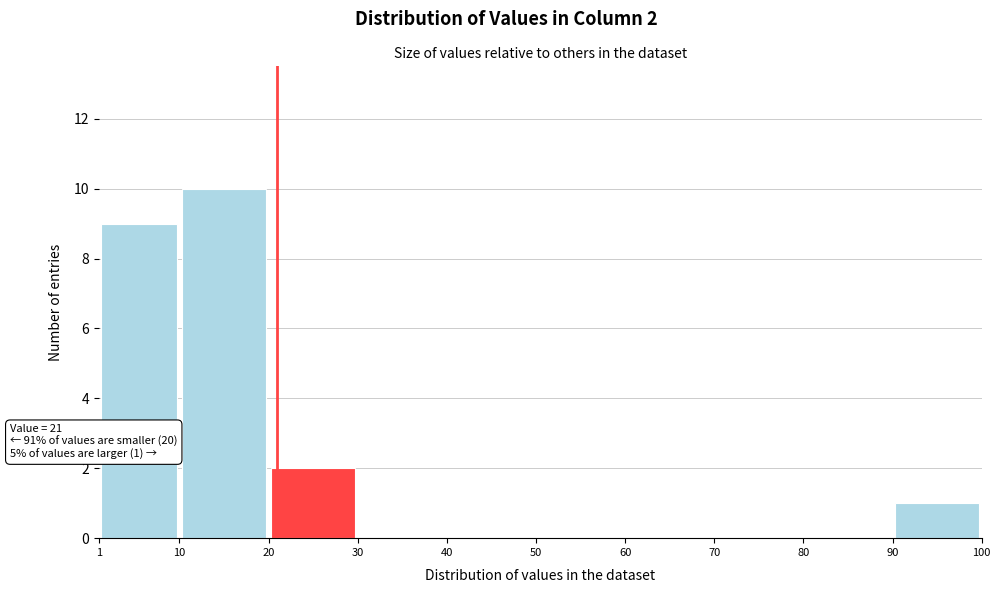

Which range on the x-axis has the tallest bar?

10 to 20